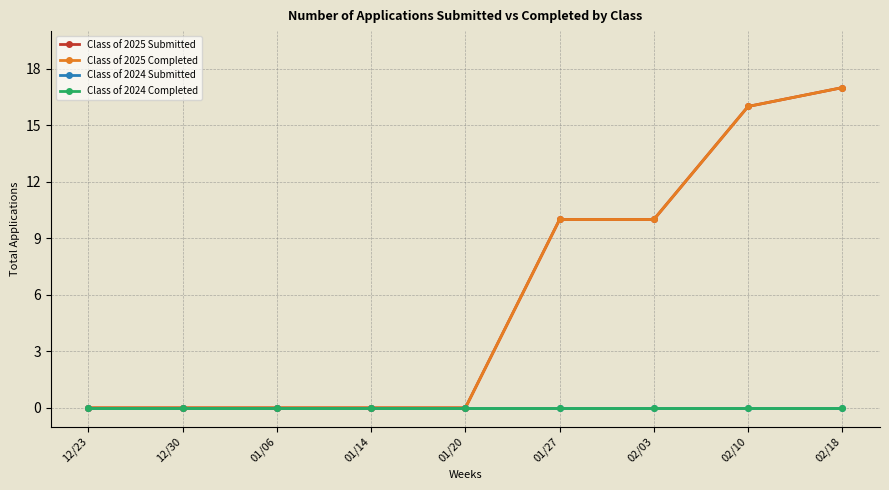

What is the label of the 7th point from the right?

01/06